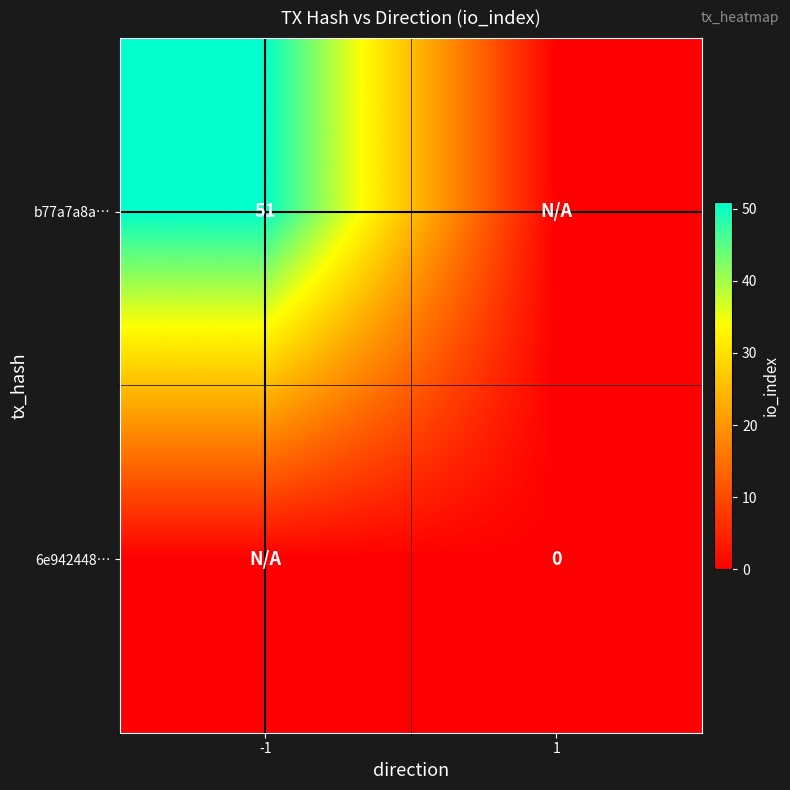

The value of b77a7a8a… at -1 is 51. True or false?

True